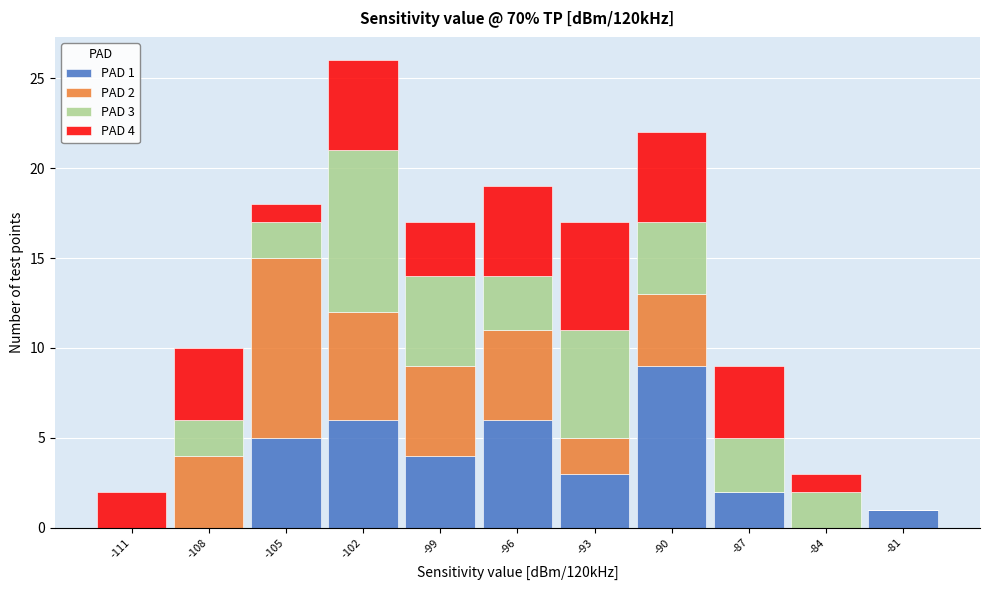

True or false: PAD 1 has a value of 8 at -105.

False